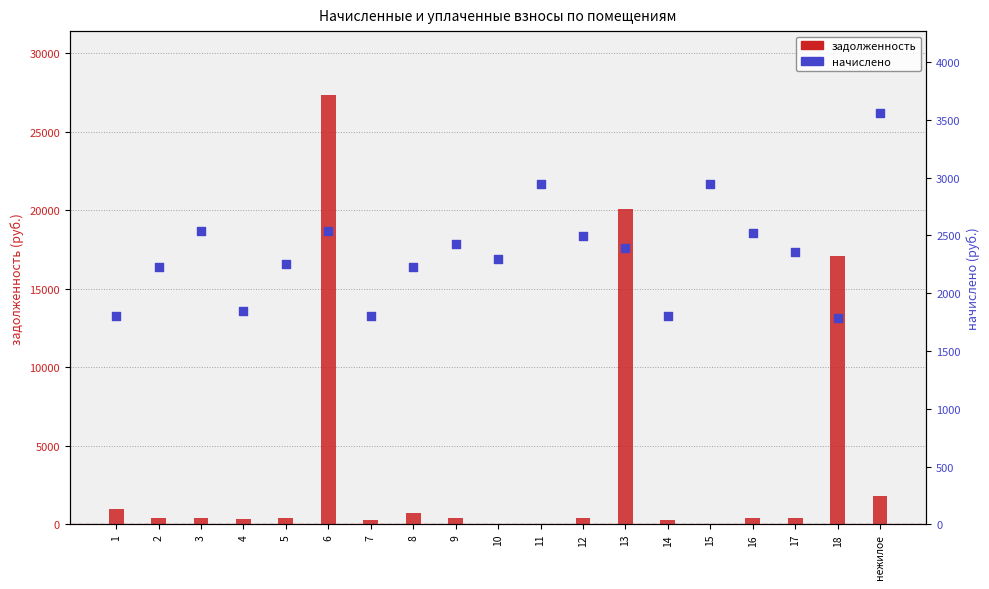

Which series has the largest total across all categories?

задолженность